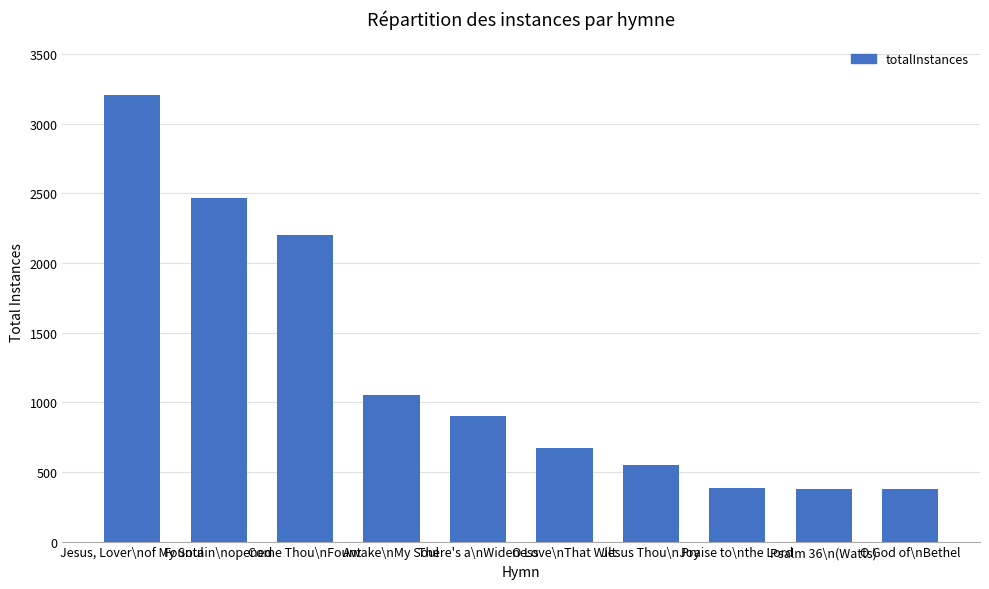

What is the difference between the values at Come Thou\nFount and Praise to\nthe Lord?

1817